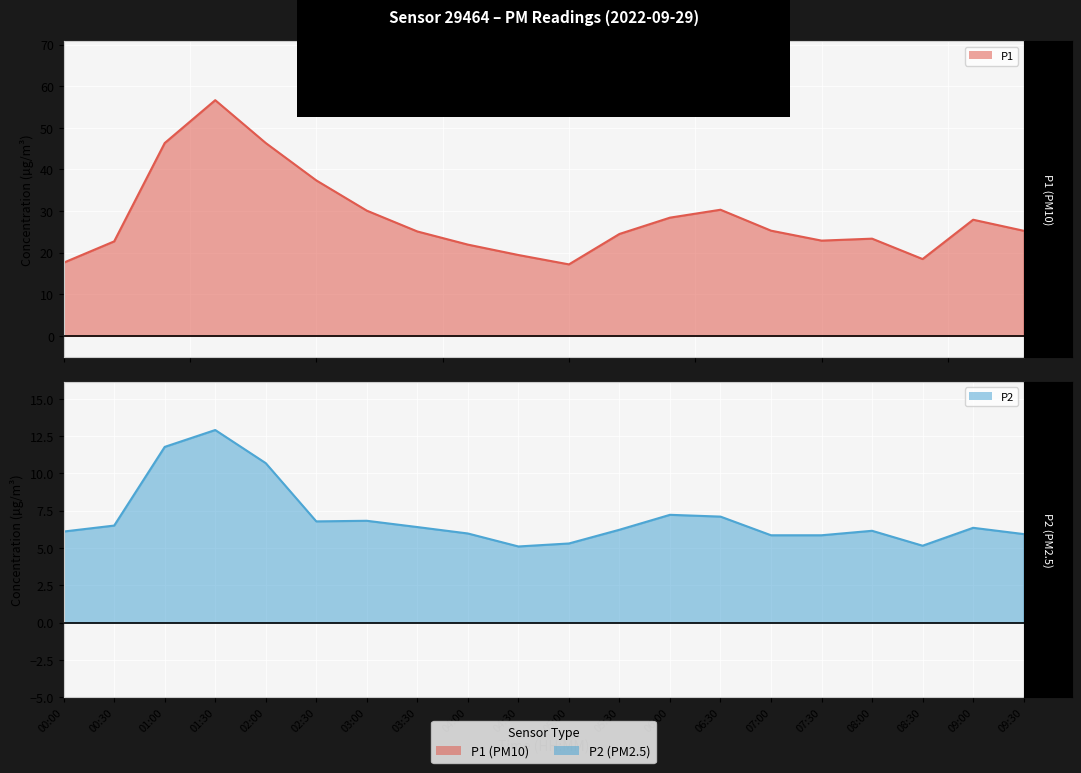

Is it true that P2 equals 8.1 at 07:30?

False